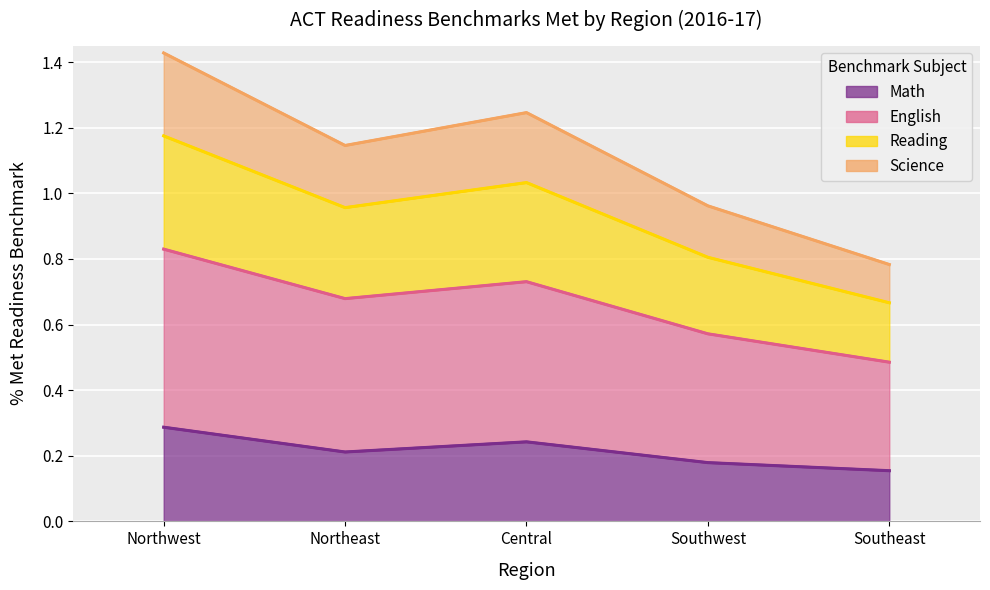

What are all the series names shown in the legend?

Math, English, Reading, Science